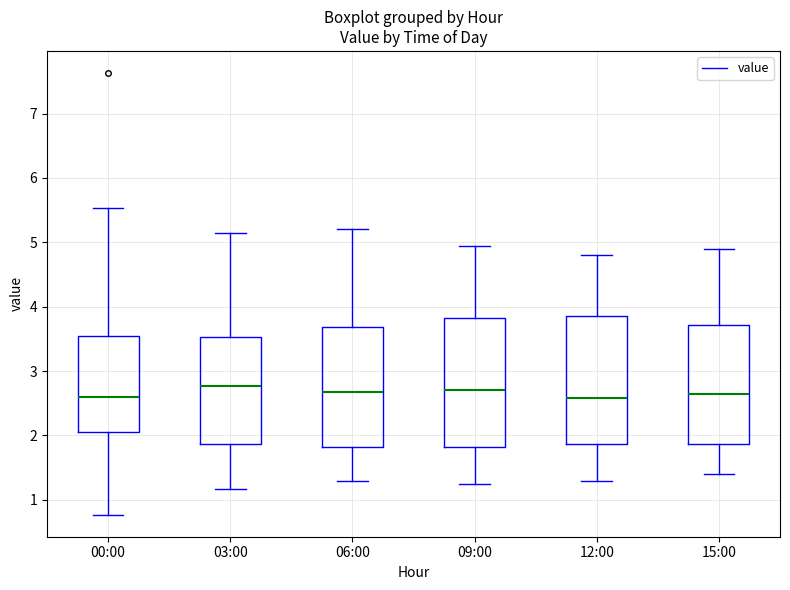

Reading left to right, read every box against the y-axis: the position of its median line, the range the box covers, and the ends of its whiskers. The values are not printed on the chart, so give them approximately, as read against the axis.

00:00: median 2.6, box 2.1 to 3.6, whiskers 0.8 to 5.5
03:00: median 2.8, box 1.9 to 3.5, whiskers 1.2 to 5.2
06:00: median 2.7, box 1.8 to 3.7, whiskers 1.3 to 5.2
09:00: median 2.7, box 1.8 to 3.8, whiskers 1.3 to 5.0
12:00: median 2.6, box 1.9 to 3.9, whiskers 1.3 to 4.8
15:00: median 2.7, box 1.9 to 3.7, whiskers 1.4 to 4.9